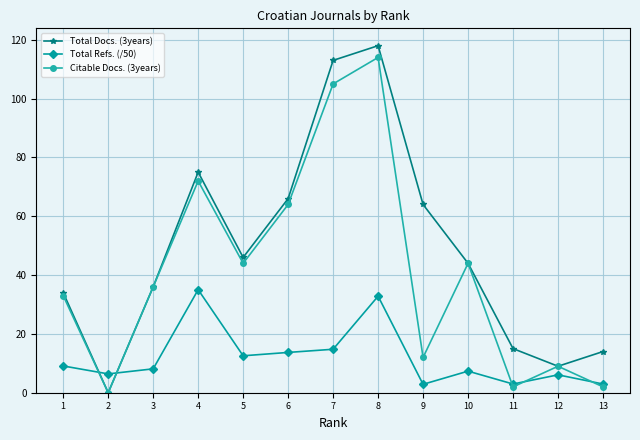

At which category does Total Docs. (3years) reach its first local valley?

2